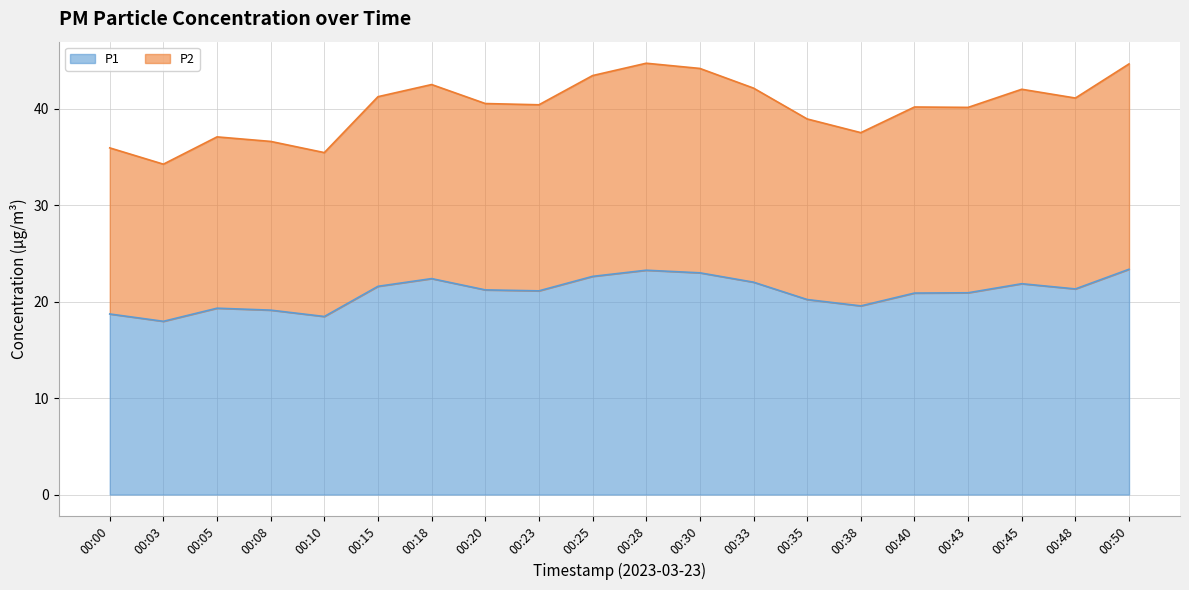

What is the approximate value of P1 at 00:05?

19.3